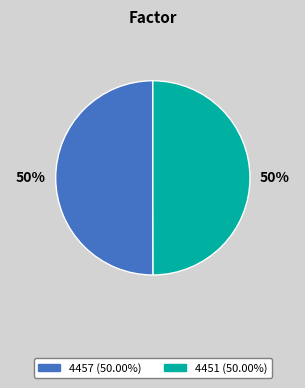

Is it true that 4457 is 36% of the pie?

False